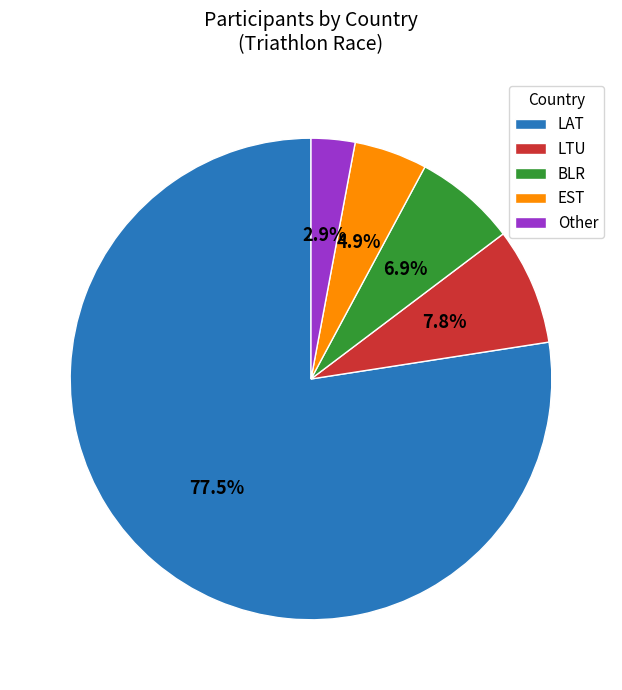

Rank the categories by value from highest to lowest.

LAT, LTU, BLR, EST, Other